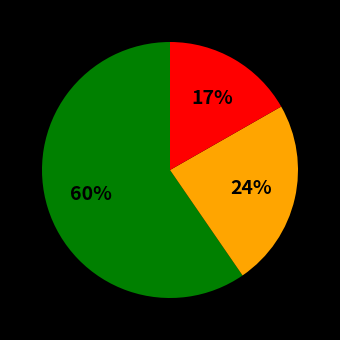

To the nearest percent, what is the average slice percentage?

33%